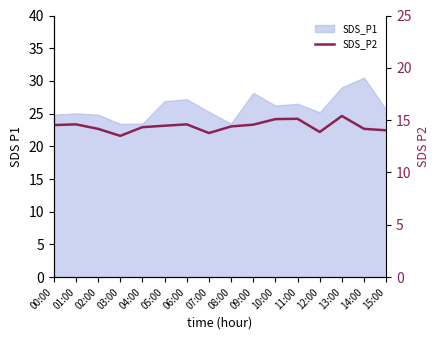

What is the change in value from 02:00 to 10:00?

+0.9